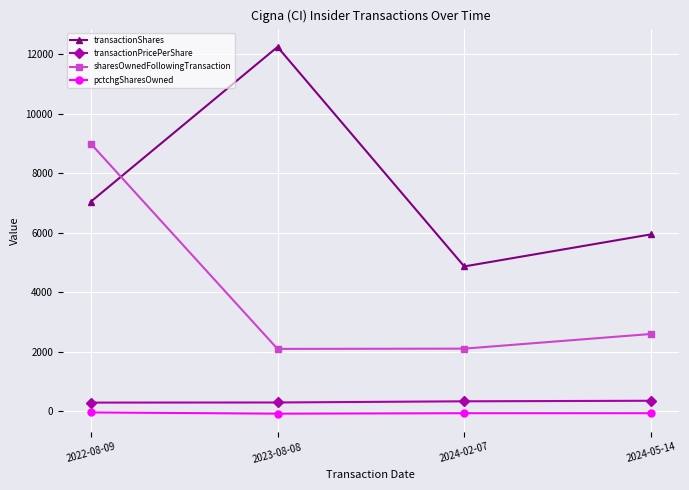

What position from the left is 2022-08-09?

1